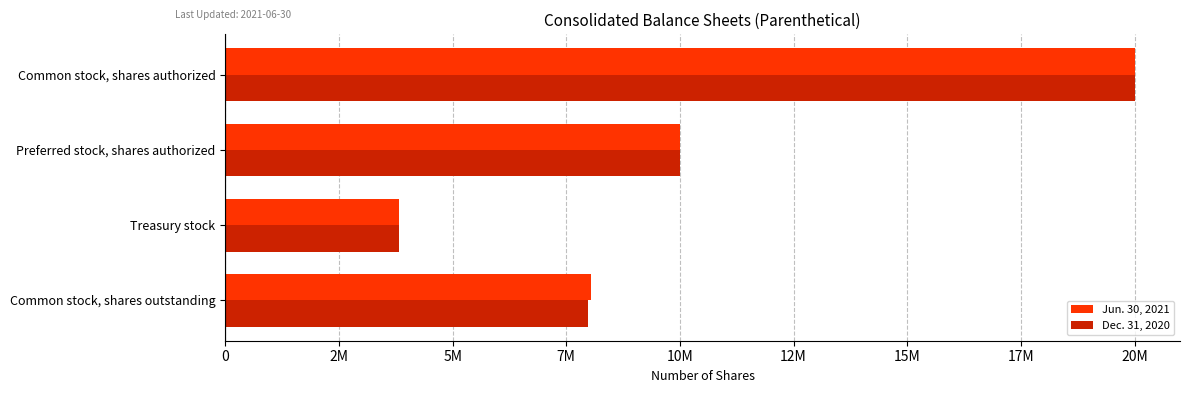

At which label is Dec. 31, 2020 closest to 11905464?

Preferred stock, shares authorized